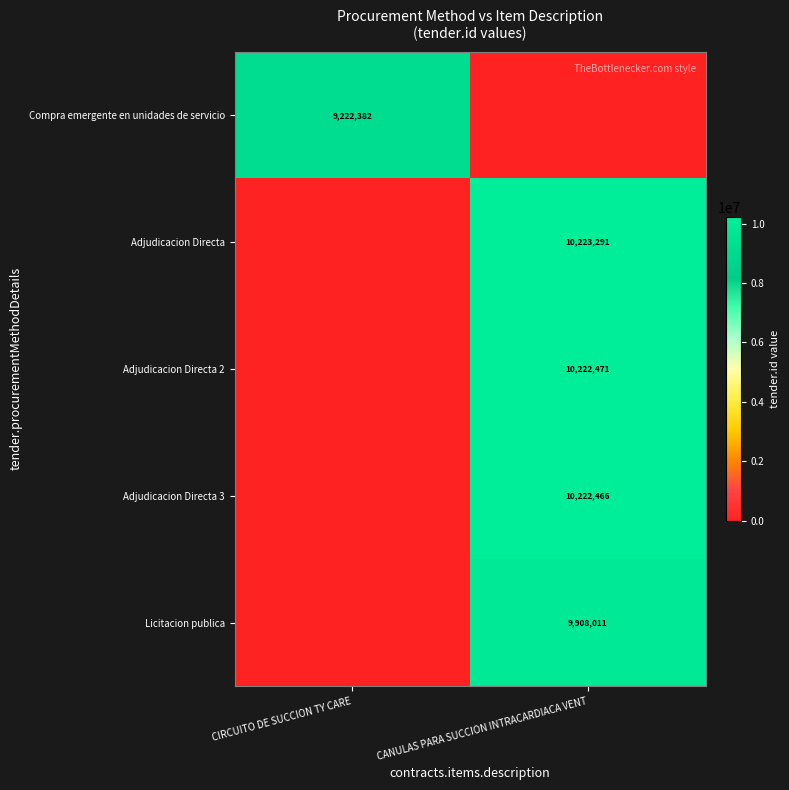

True or false: Compra emergente en unidades de servicio has a value of 9222382 at CIRCUITO DE SUCCION TY CARE.

True